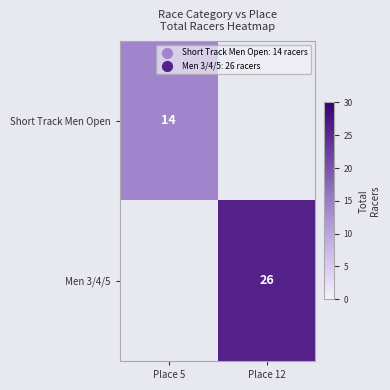

Is it true that Men 3/4/5 equals 6 at Place 12?

False